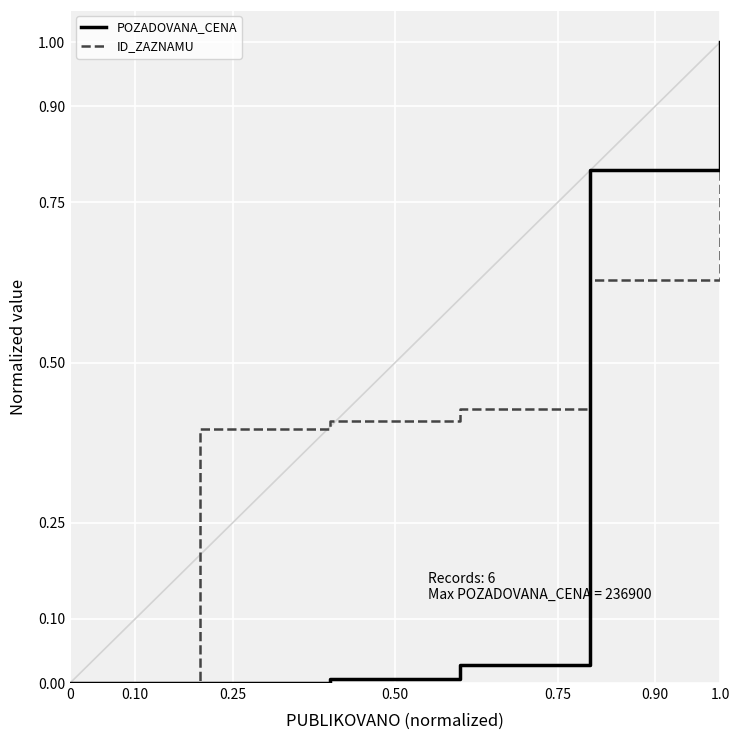

Which series has the largest total across all categories?

ID_ZAZNAMU